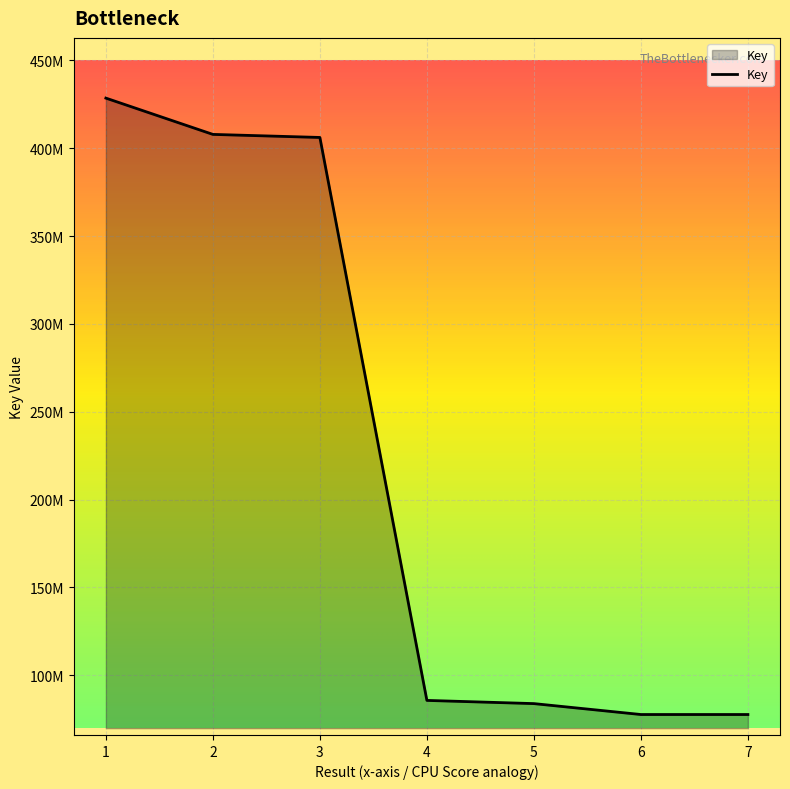

Is this an area chart (filled region under the line)?

Yes